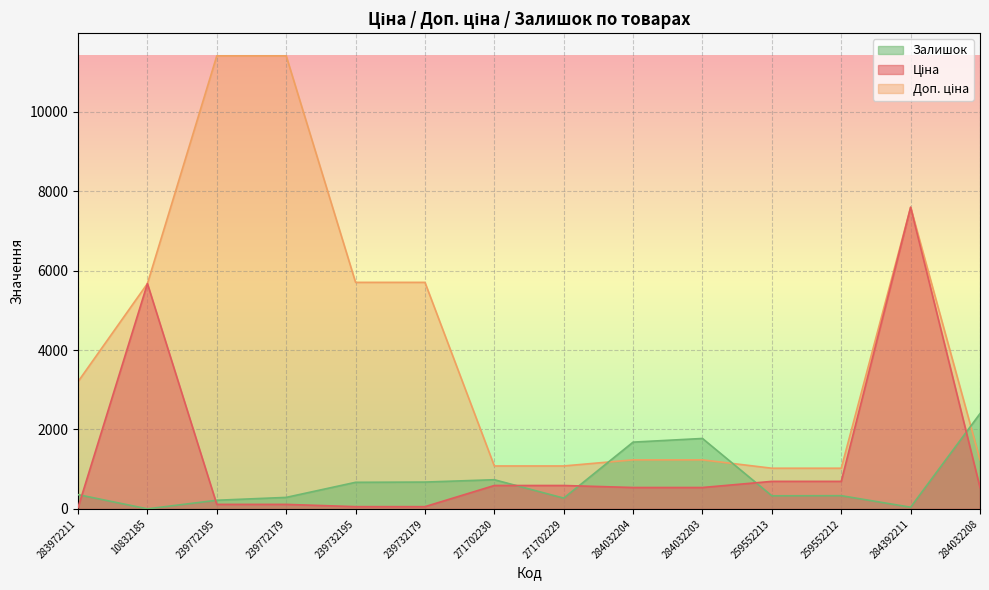

What is the maximum value shown in the chart?

11410.0